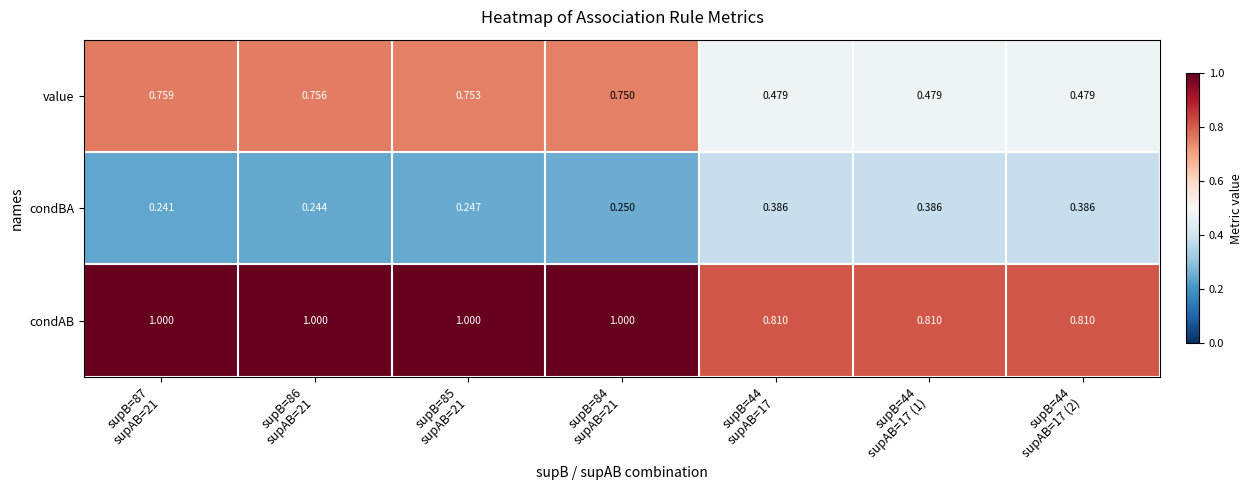

How many distinct data groups are displayed?

3